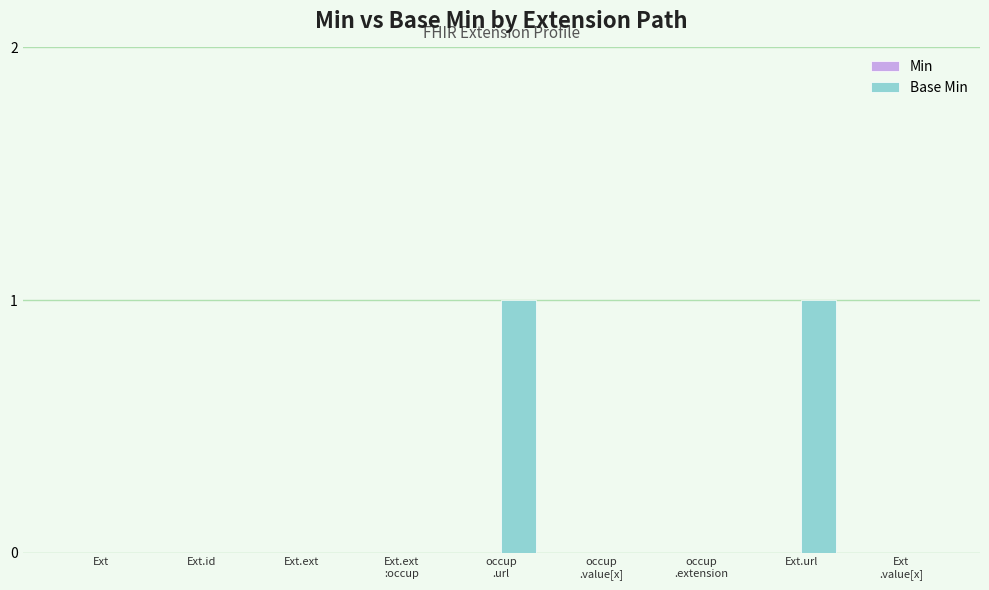

Is it true that the value at Ext is 0?

True